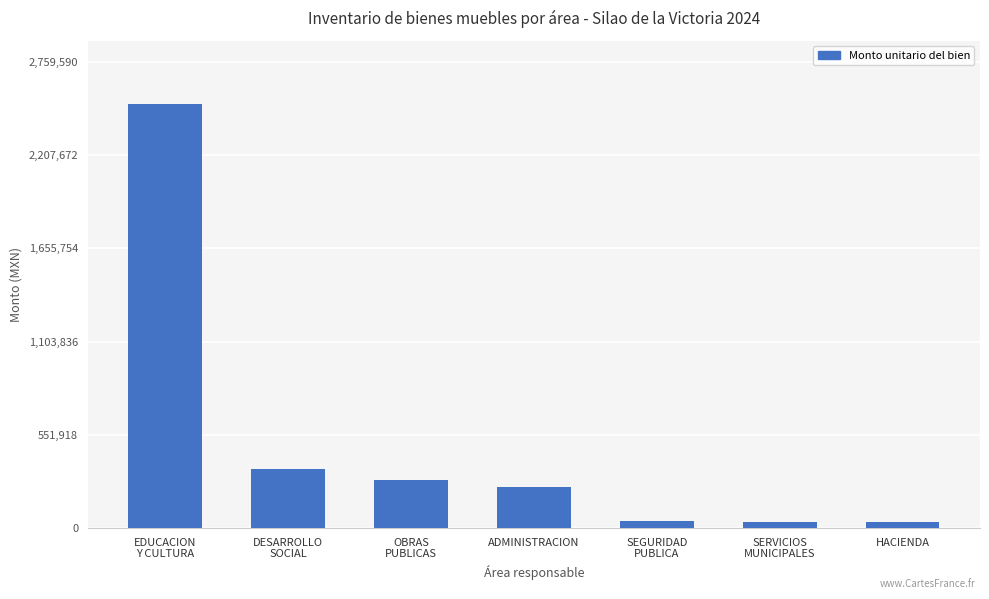

The value at ADMINISTRACION is 425835.8. True or false?

False